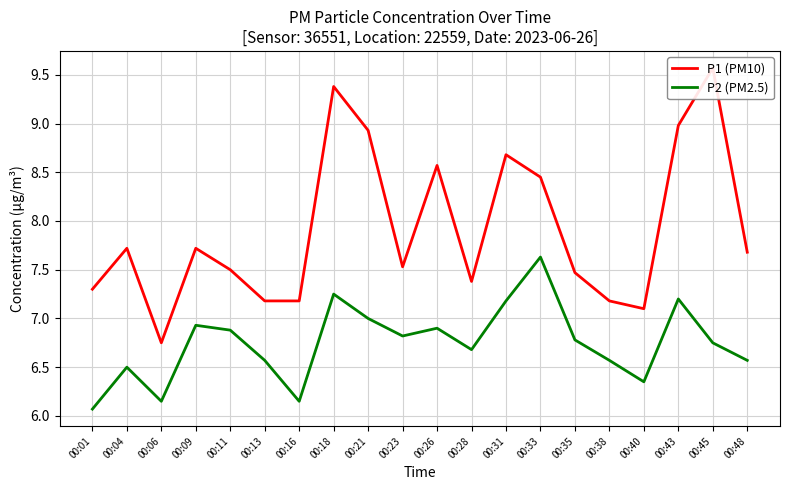

What is the difference between the highest and lowest values at 00:21?

1.9